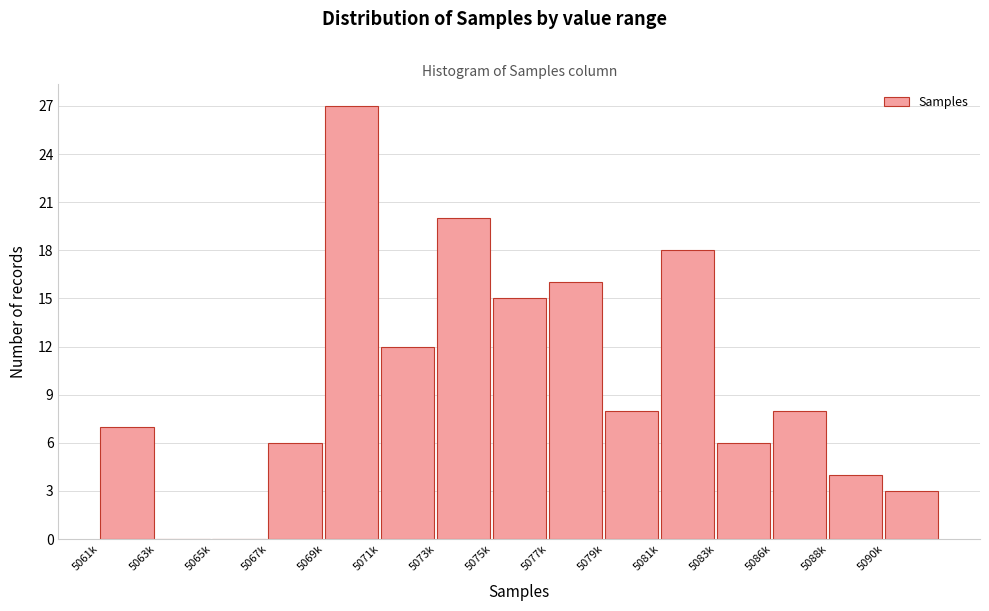

Reading right to left, transcribe all the data shown in this chart.

5090k=3	5088k=4	5086k=8	5083k=6	5081k=18	5079k=8	5077k=16	5075k=15	5073k=20	5071k=12	5069k=27	5067k=6	5065k=0	5063k=0	5061k=7